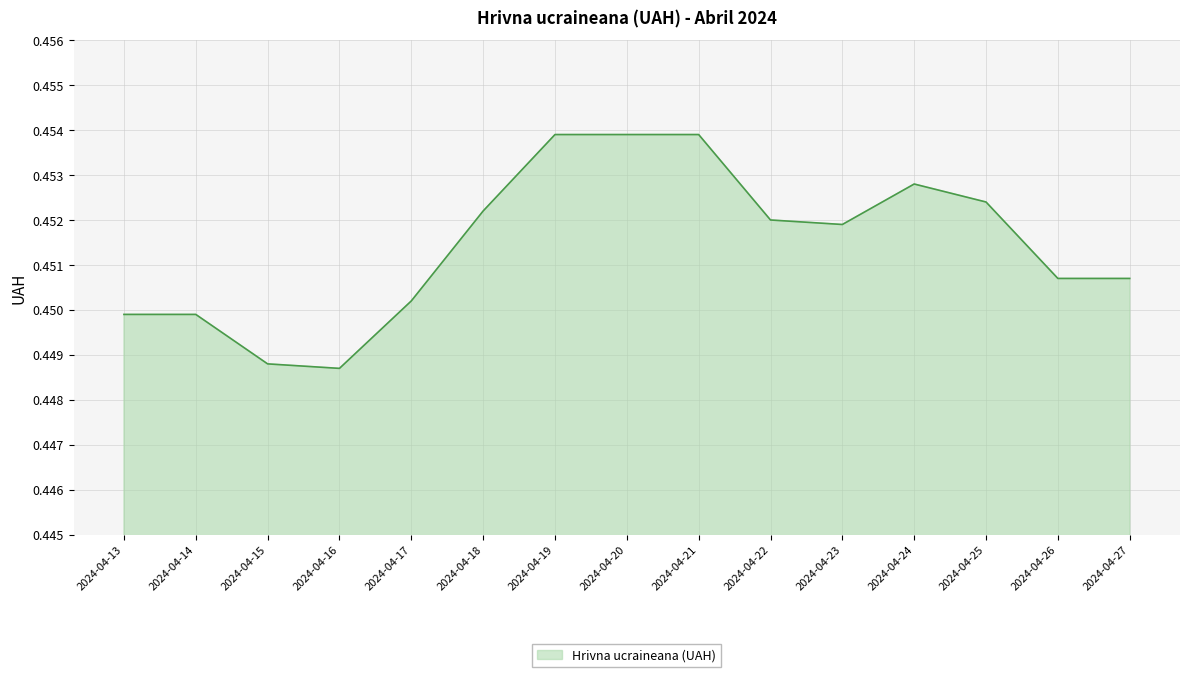

Between 2024-04-16 and 2024-04-23, which is larger?

2024-04-23